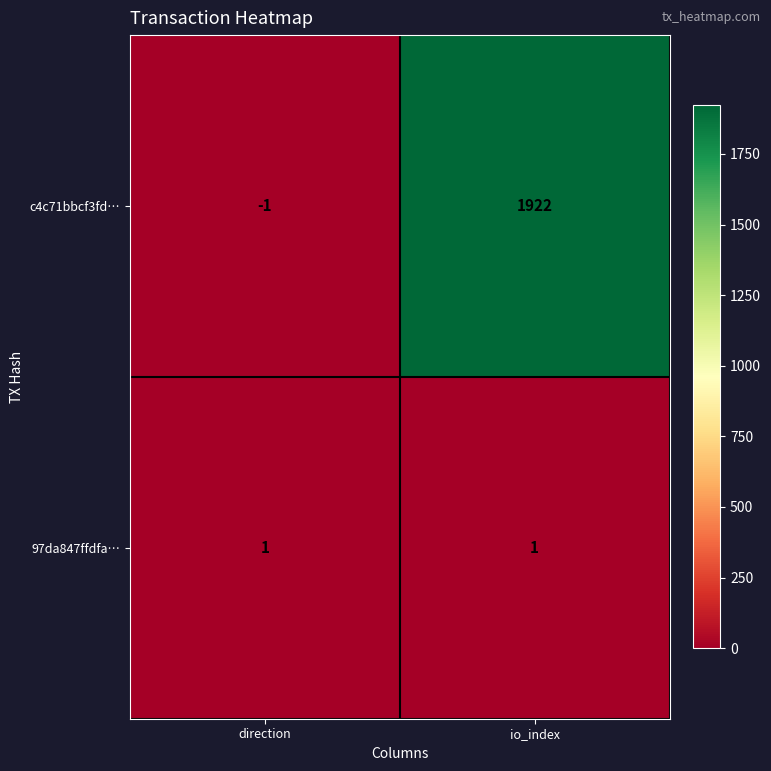

At which label is c4c71bbcf3fd… closest to 960?

direction